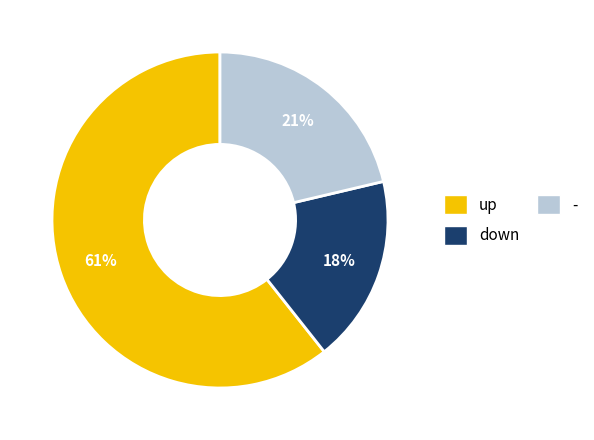

The up slice represents 53% of the pie. True or false?

False